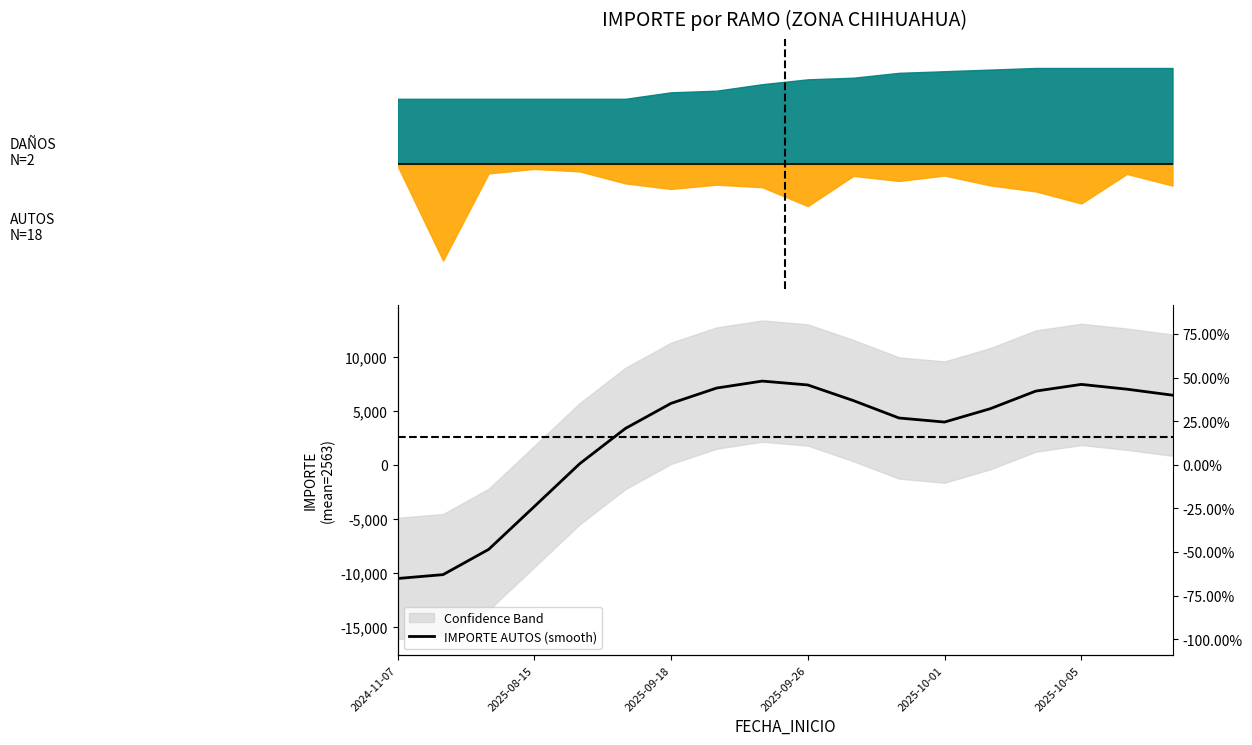

How many values exceed 5689?

9